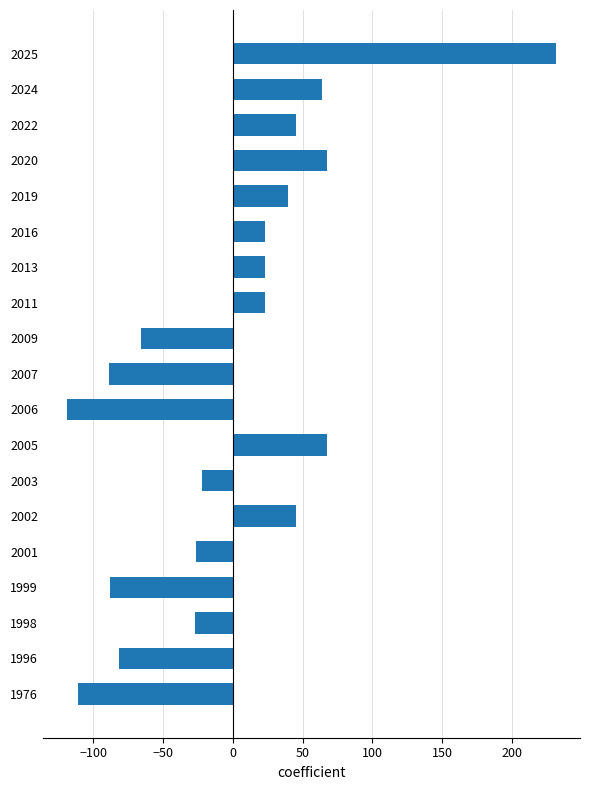

Approximately how many times larger is the value at 2025 compared to 2020?

3.4